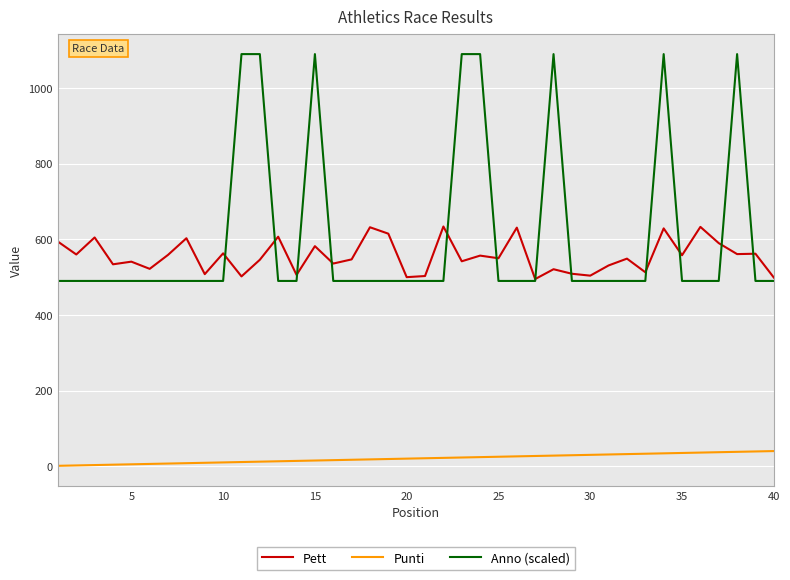

What is the average value of the Pett series?

556